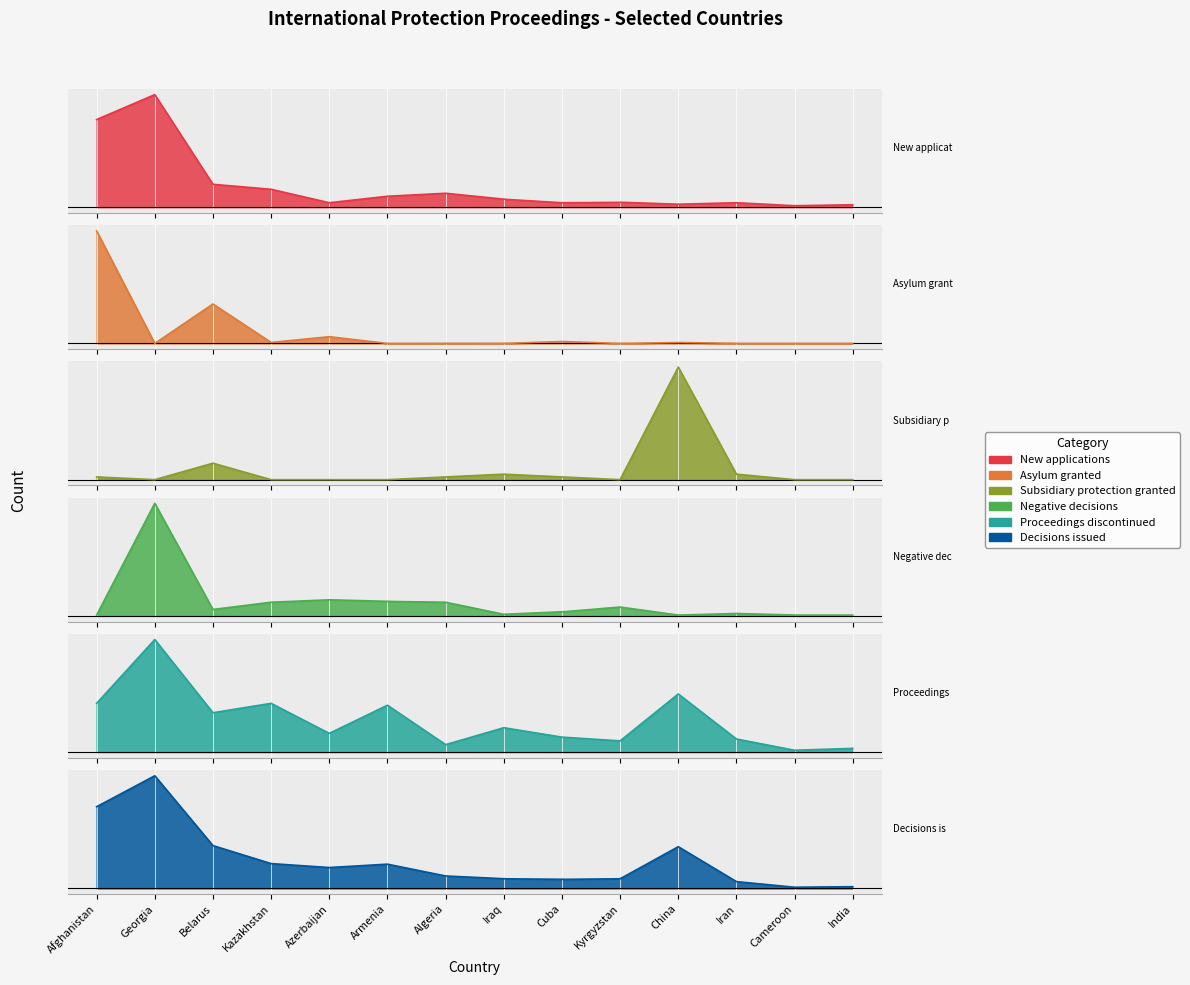

The Proceedings discontinued series shows 20 at China. True or false?

False